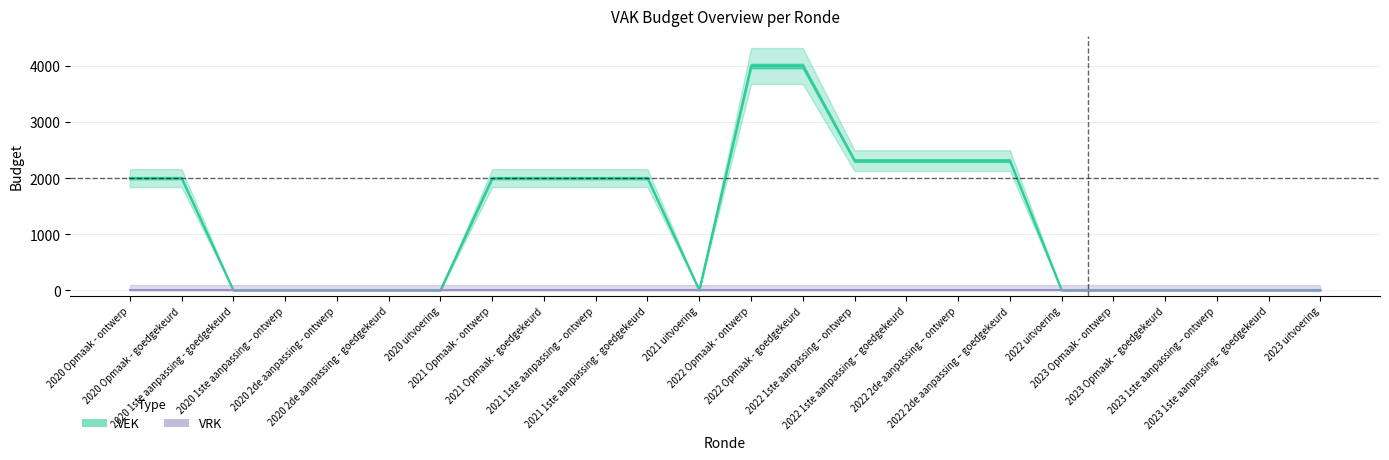

True or false: there are more than 2 points higher than both neighbors.

False